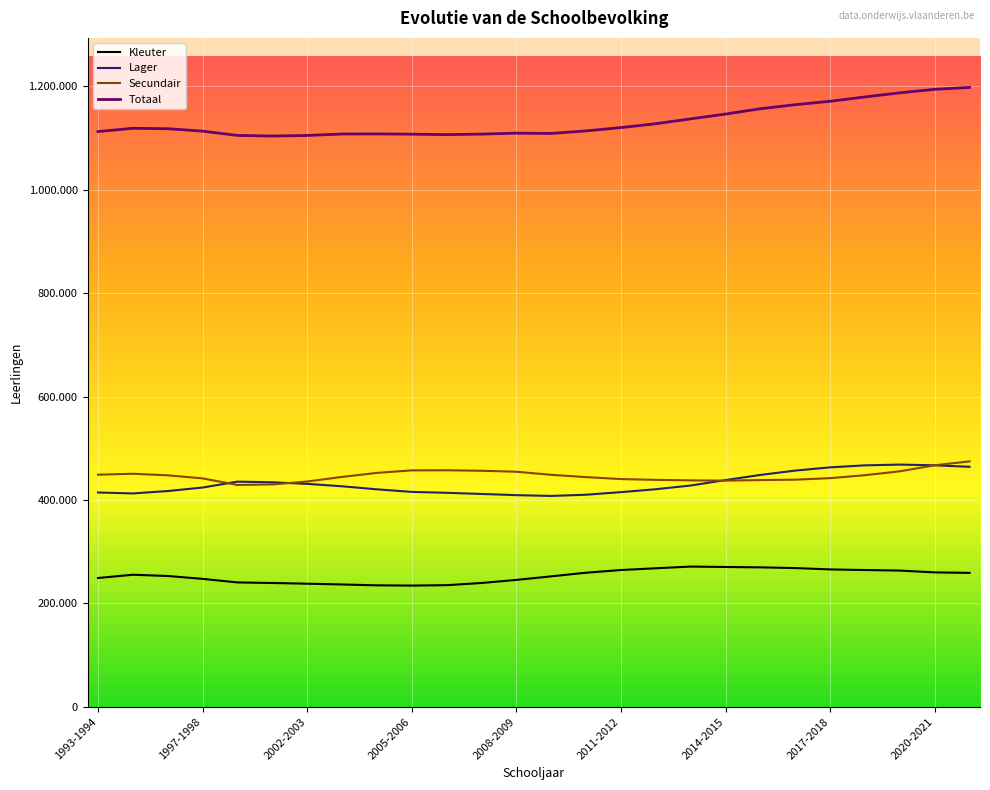

Reading left to right, list all the values displayed in this chart.

Kleuter: 249139	255477	253043	247515	240582	239504	238143	236671	234963	234530	235251	239480	245459	252353	259399	264589	267976	271239	270453	269740	268346	265775	264575	263517	260031	259068
Lager: 414528	412723	417369	424110	435535	434320	431209	426567	420678	415726	413951	411697	409425	407902	410208	415262	420832	428036	438580	448489	456936	463159	467059	468528	467136	464240
Secundair: 448988	450793	447775	441867	429106	430163	435781	444714	452441	457351	457527	456578	454694	448760	444307	440520	438994	437964	437508	438561	439337	442306	448000	455530	467224	474708
Totaal: 1112655	1118993	1118187	1113492	1105223	1103987	1105133	1107952	1108082	1107607	1106729	1107755	1109578	1109015	1113914	1120371	1127802	1137239	1146541	1156790	1164619	1171240	1179634	1187575	1194391	1198016